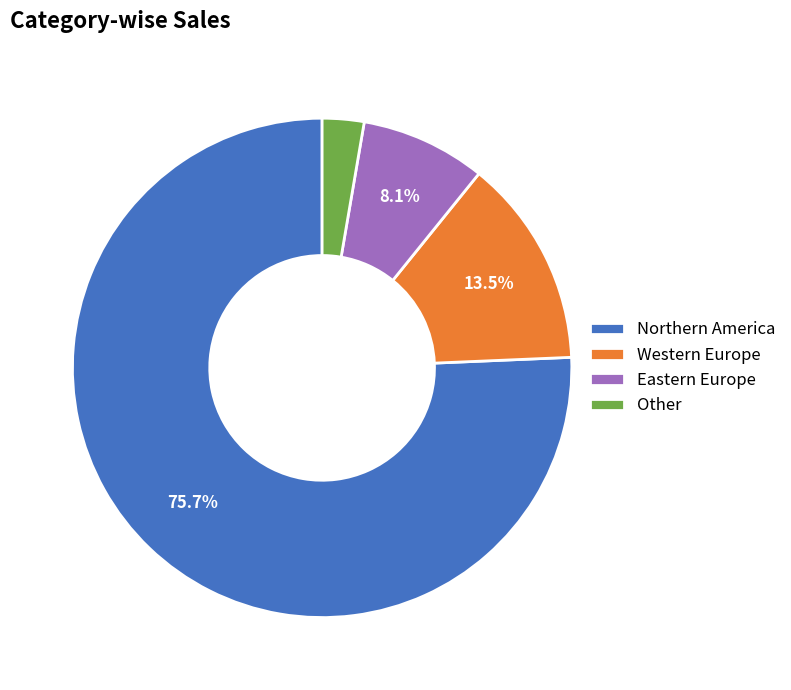

To the nearest percent, what is the combined percentage of Northern America and Eastern Europe?

84%